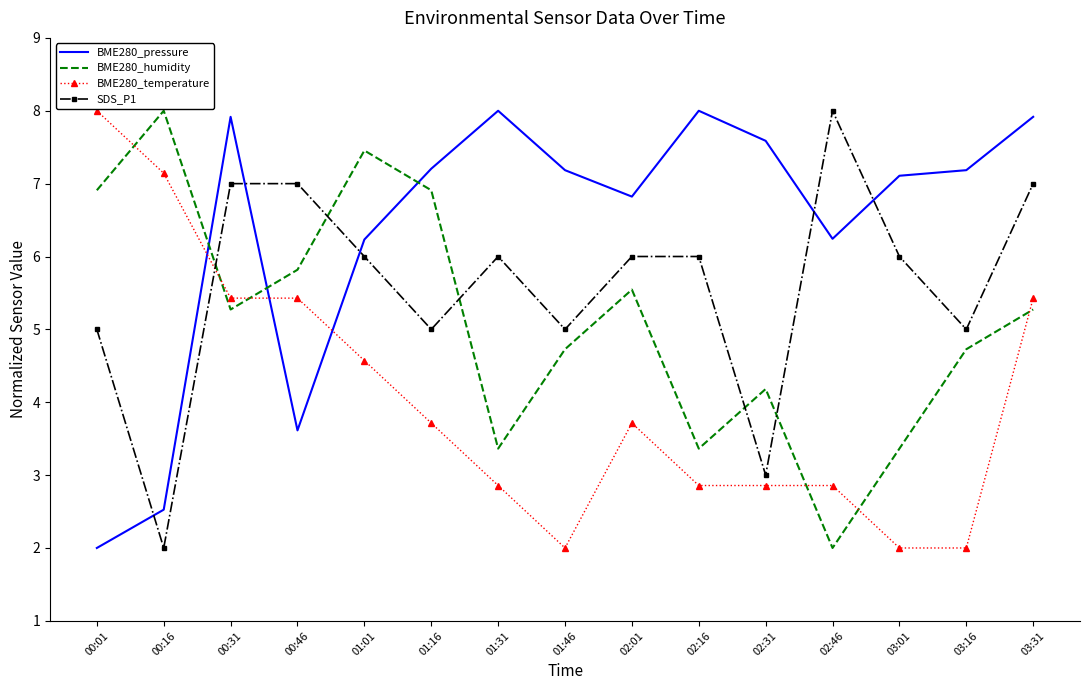

Which series changed the most between 03:01 and 03:31?

BME280_temperature